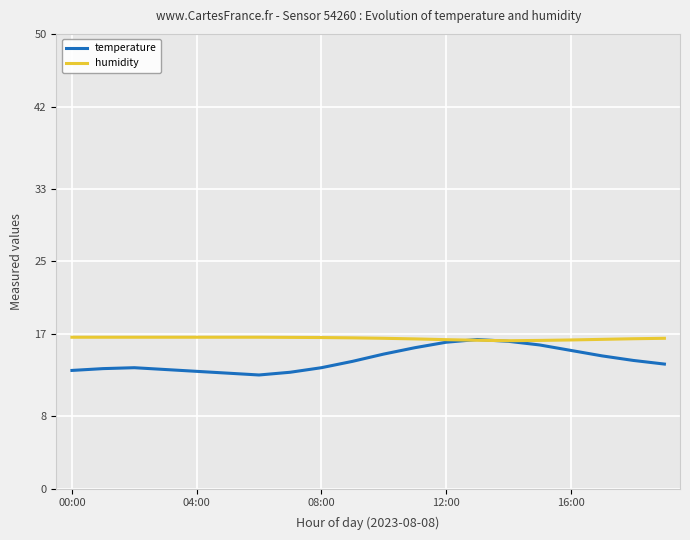

Which series has the widest spread of values?

temperature